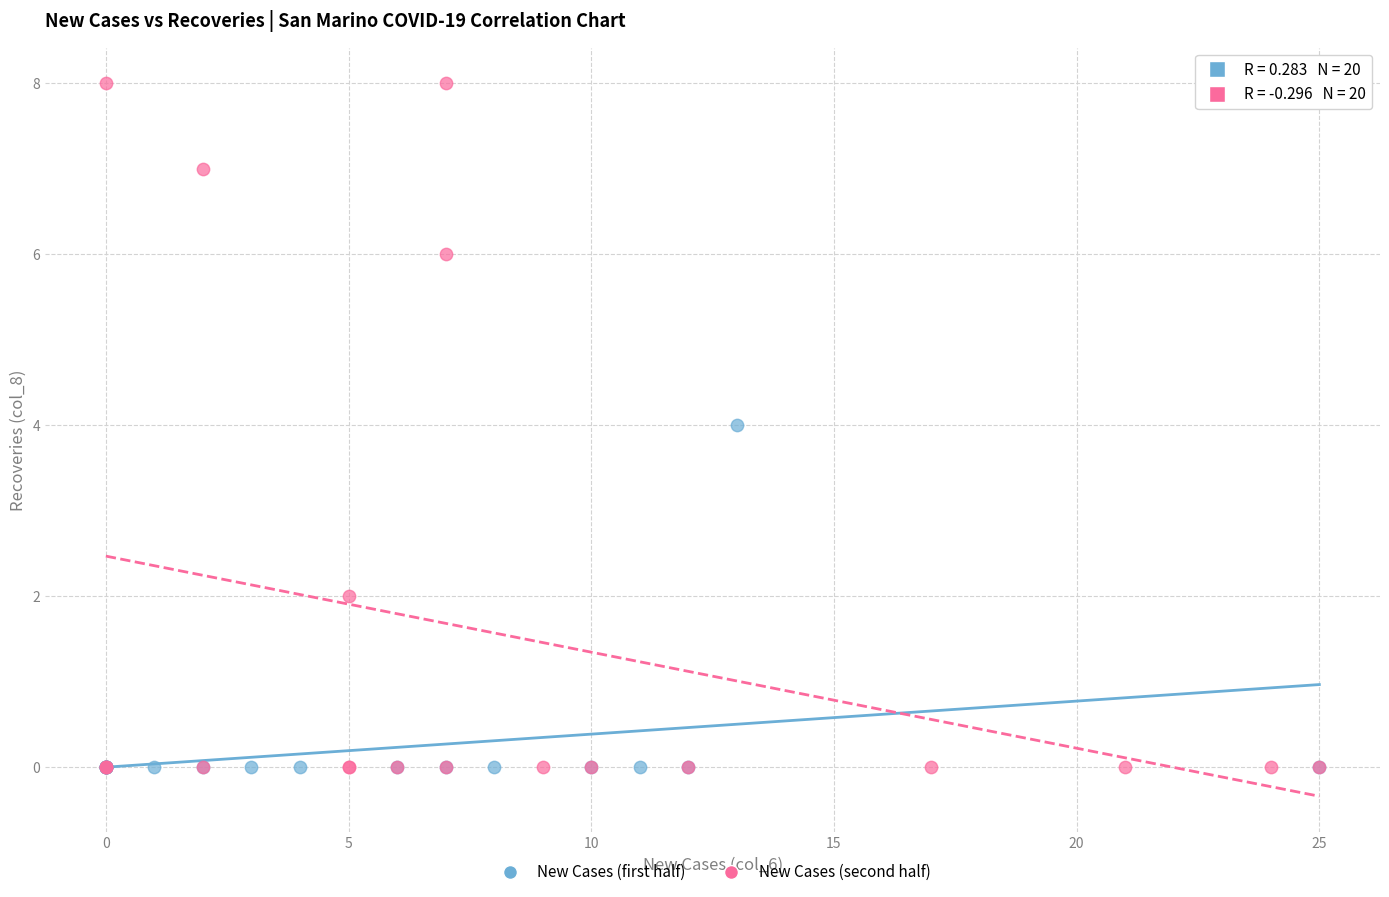

Which series has the largest Y range (max minus min)?

New Cases (second half)